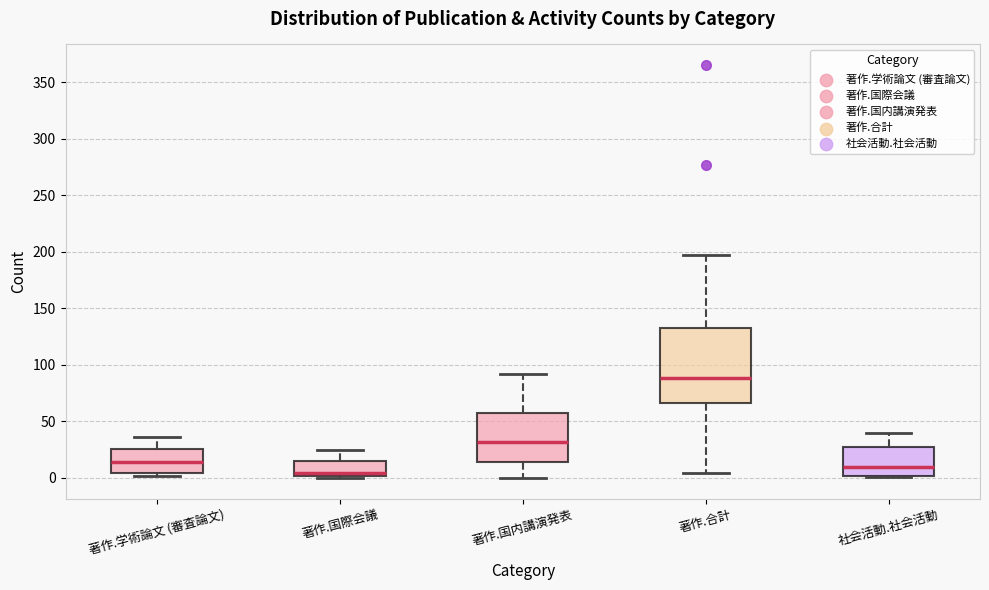

Where is the lower edge of the box for 著作.国内講演発表 on the y-axis? The values are not printed on the chart, so give them approximately, as read against the axis.

15